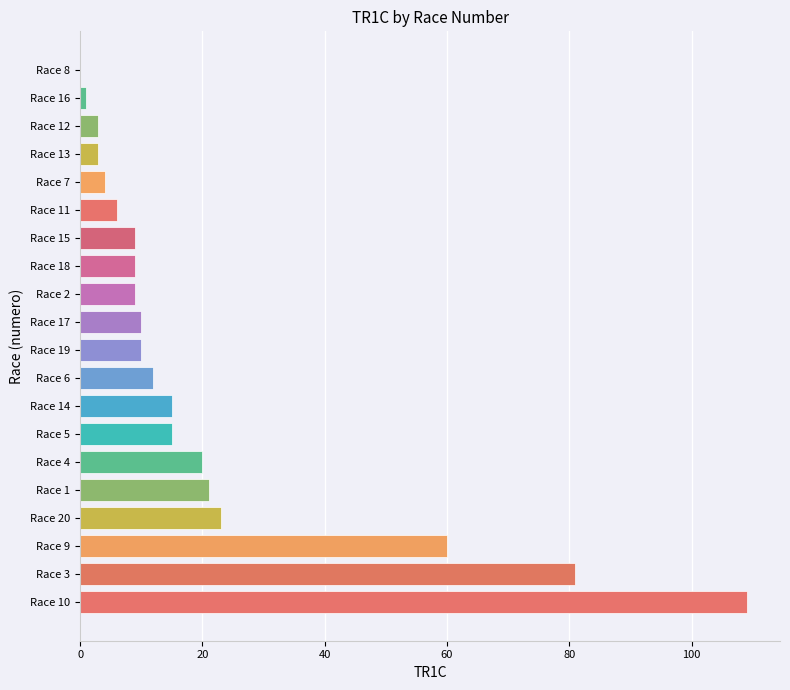

What is the change in value from Race 4 to Race 13?

-17